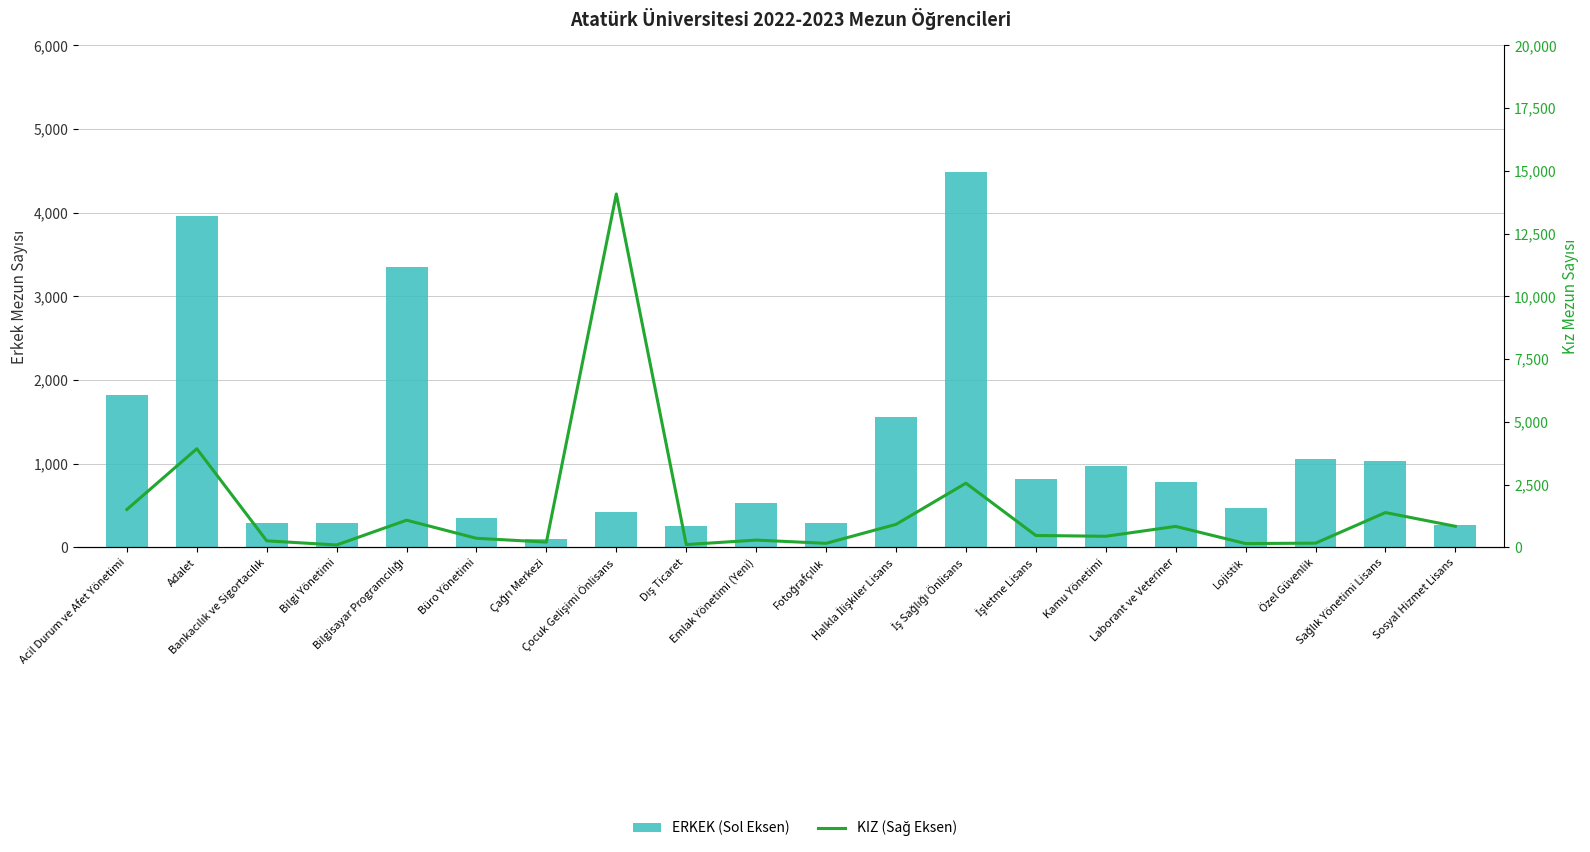

Which category has the lowest value across all series?

Bilgi Yönetimi